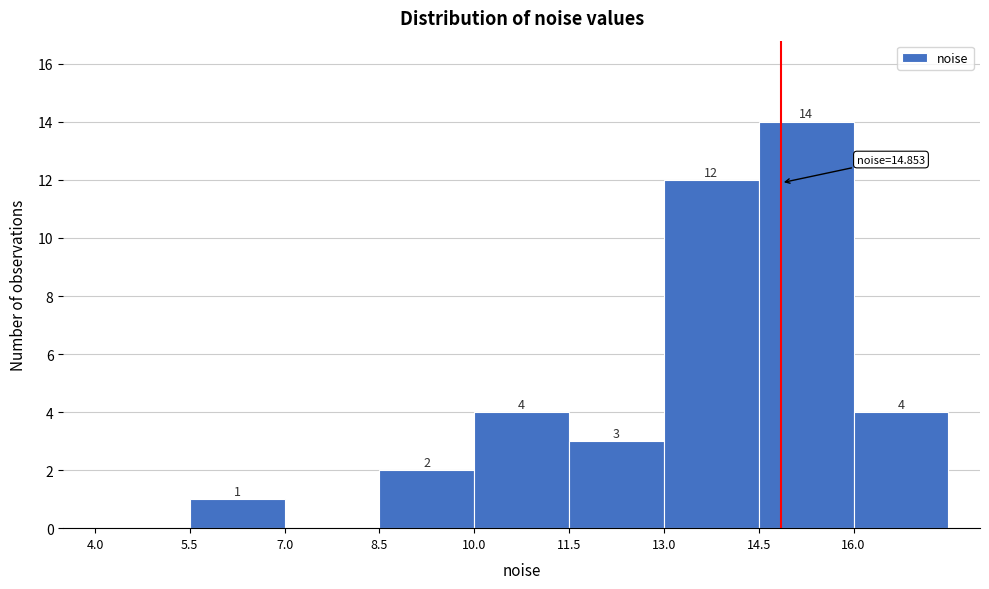

Which range on the x-axis has the tallest bar?

14.5 to 16.0